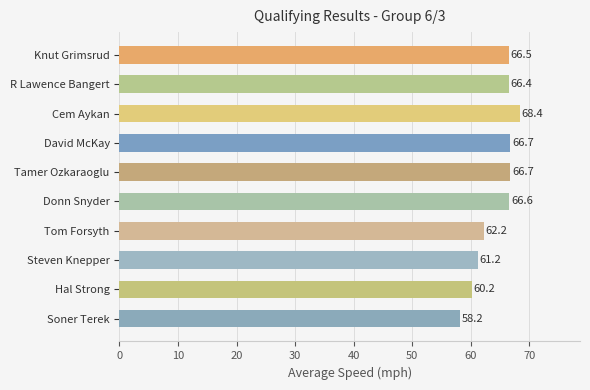

True or false: the data shows 46.0 at Cem Aykan.

False